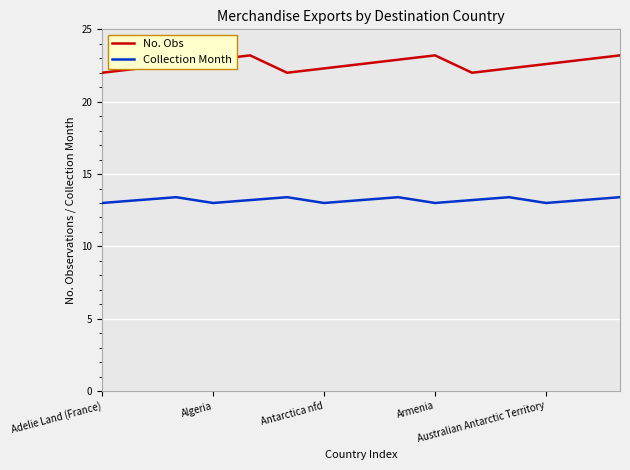

Rank the series by their average value, from highest to lowest.

No. Obs, Collection Month